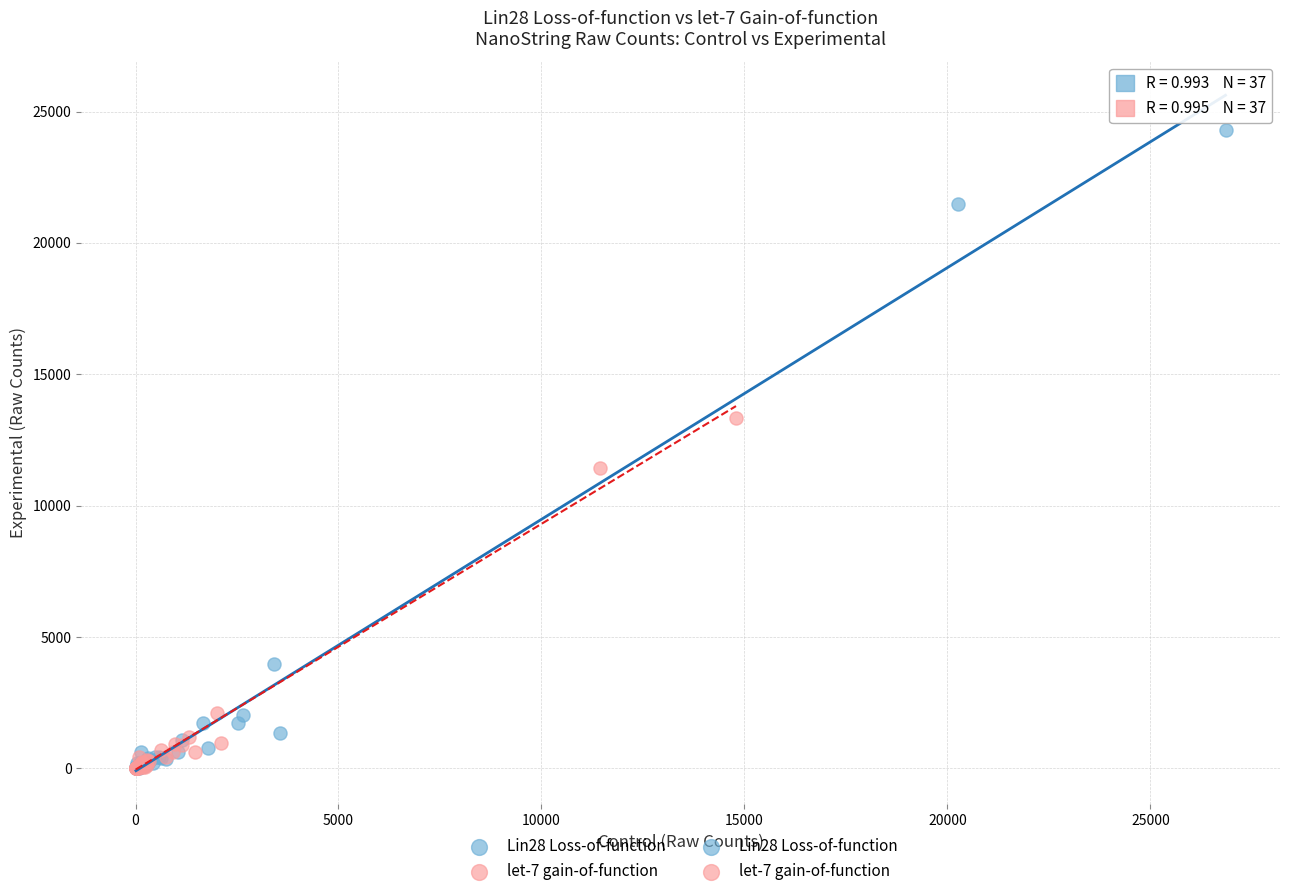

Which series has the widest spread of Y values?

Lin28 Loss-of-function